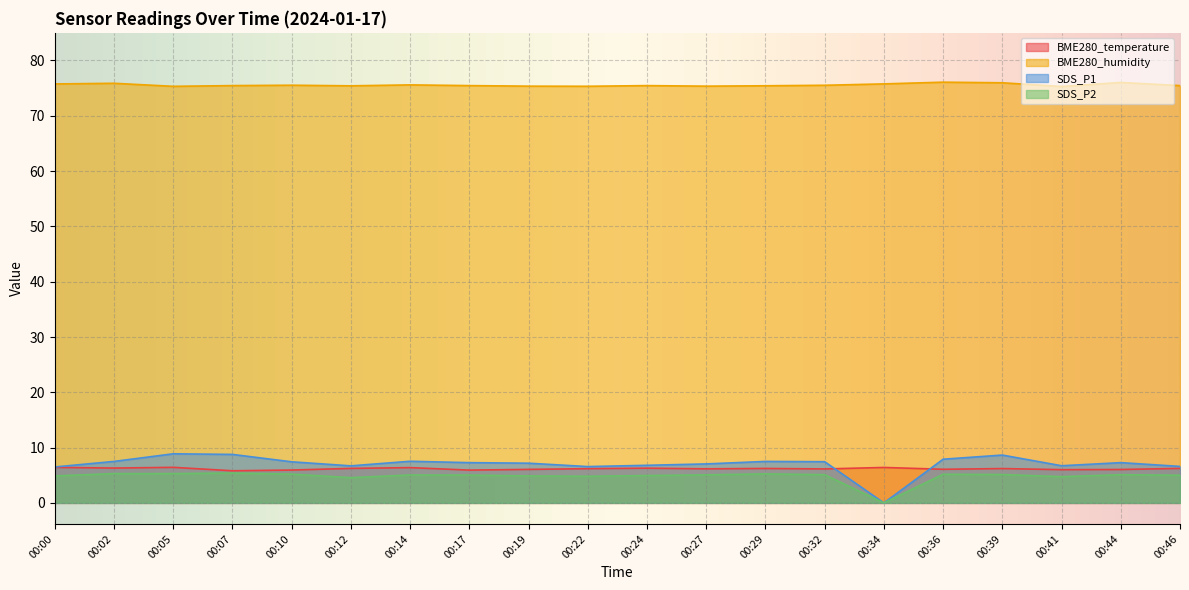

True or false: SDS_P2 has a value of 2.5 at 00:41.

False